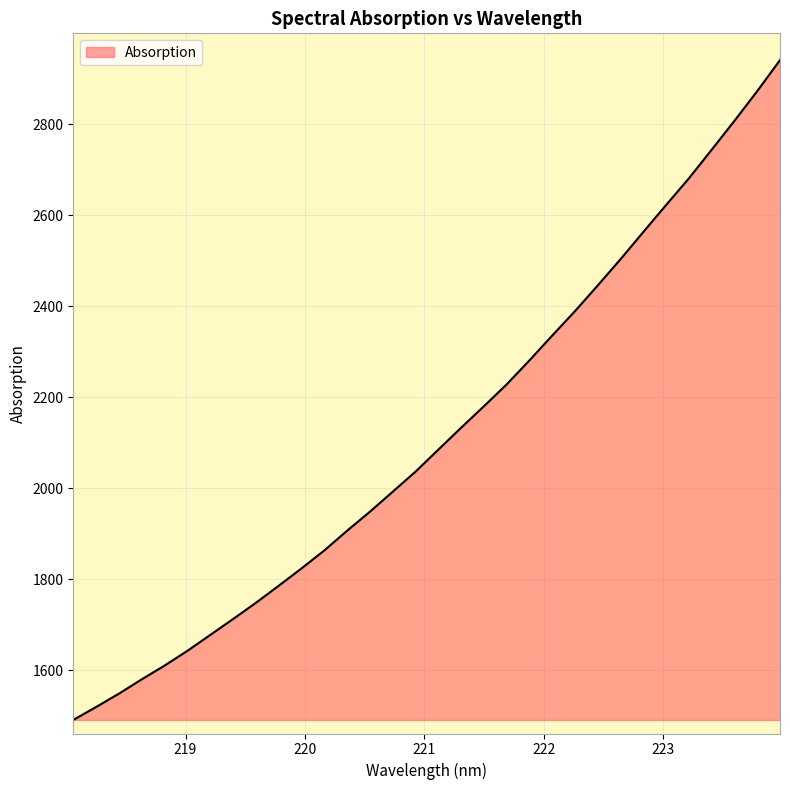

What is the minimum value shown in the chart?

1490.2